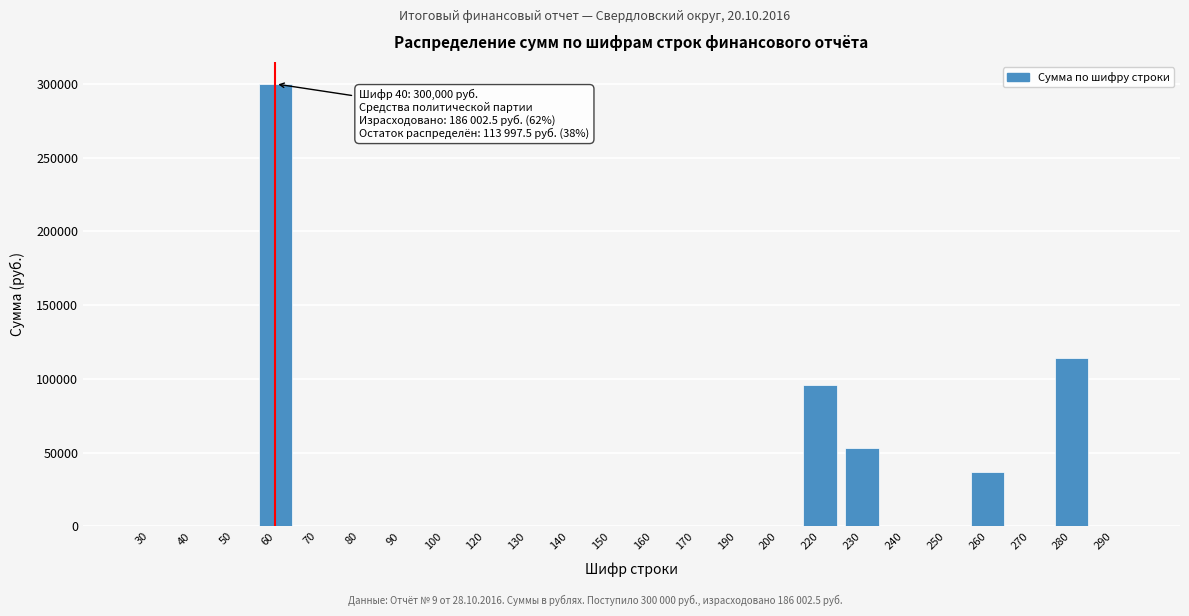

Reading right to left, what are all the values shown in this chart?

290=0.0	280=113997.5	270=0.0	260=37000.0	250=0.0	240=0.0	230=53040.0	220=95962.5	200=0.0	190=0.0	170=0.0	160=0.0	150=0.0	140=0.0	130=0.0	120=0.0	100=0.0	90=0.0	80=0.0	70=0.0	60=300000.0	50=0.0	40=0.0	30=0.0